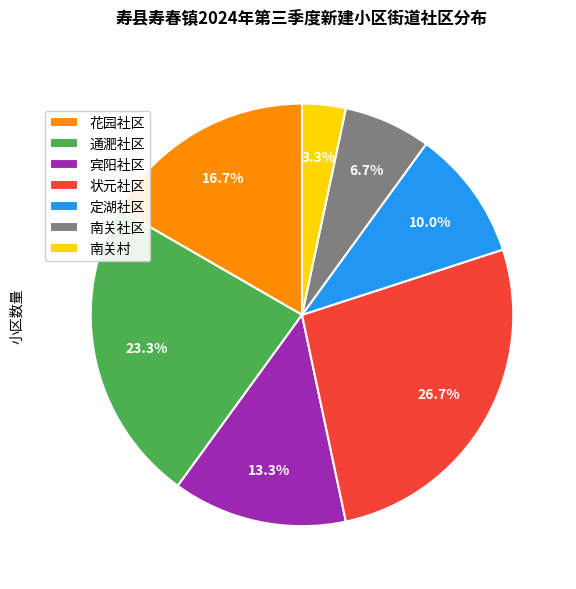

Is there any slice that represents more than half of the pie?

No